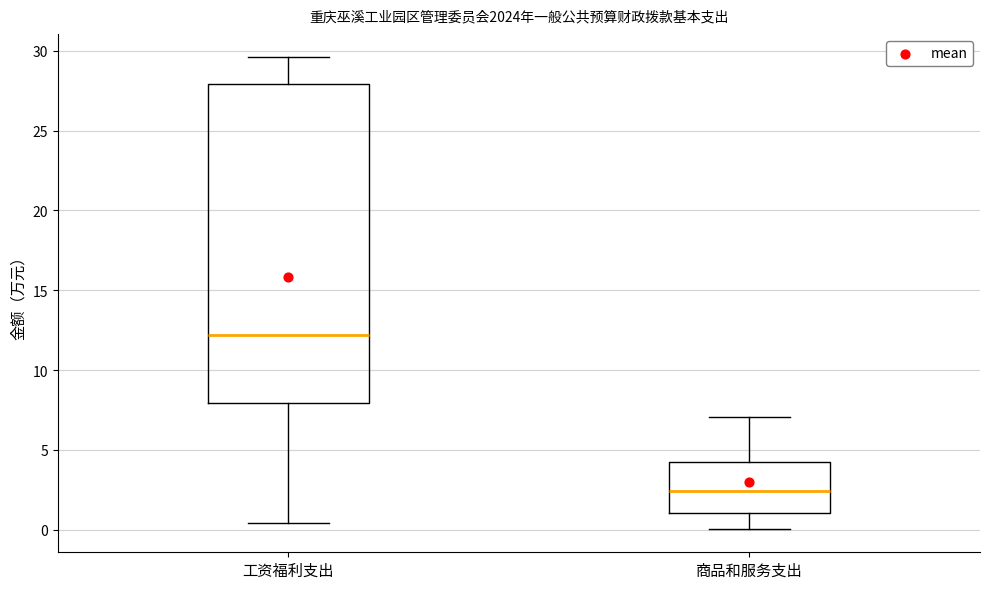

Reading left to right, transcribe this box plot: for each box, give where its median line is, the range the box spans, and where its two whiskers end, as read against the y-axis. The values are not printed on the chart, so give them approximately, as read against the axis.

工资福利支出: median 12.0, box 8.0 to 28.0, whiskers 0.5 to 29.5
商品和服务支出: median 2.5, box 1.0 to 4.0, whiskers 0.0 to 7.0